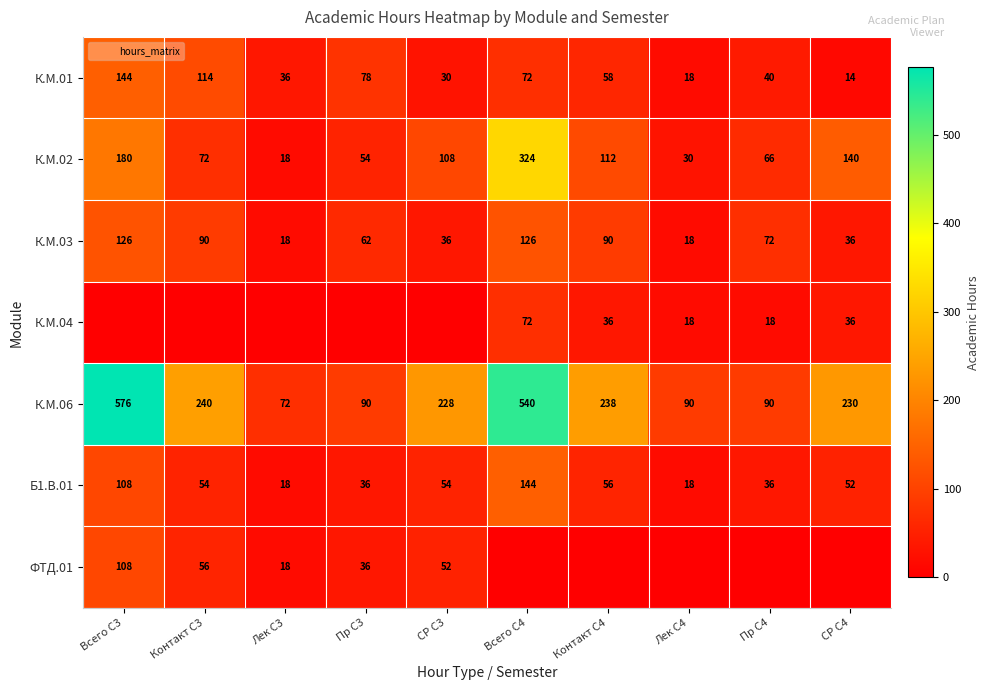

The value of Б1.В.01 at Лек С4 is 31. True or false?

False